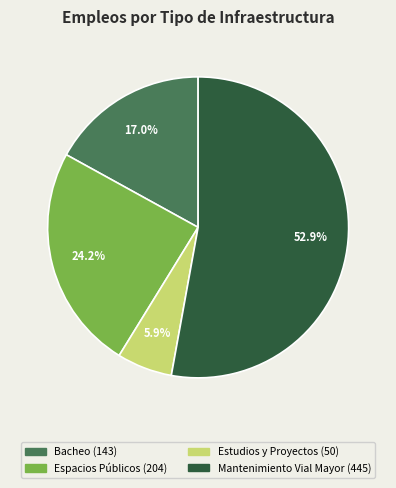

The Bacheo slice represents 17% of the pie. True or false?

True